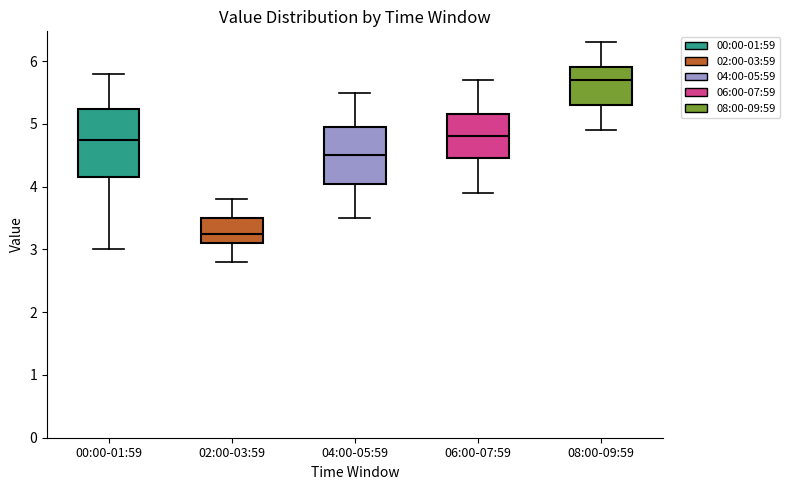

Where does the upper whisker of the box for 04:00-05:59 end on the y-axis? The values are not printed on the chart, so give them approximately, as read against the axis.

5.5